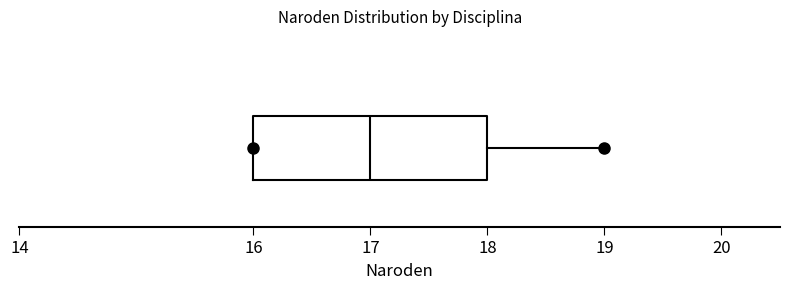

Where does the median line of the box sit on the x-axis? The values are not printed on the chart, so give them approximately, as read against the axis.

17